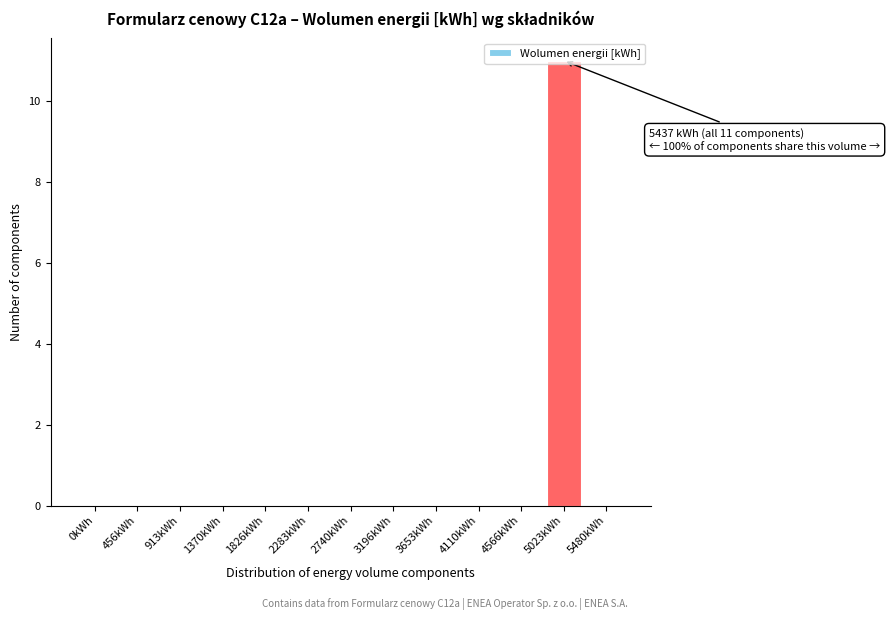

What is the greatest value displayed?

11